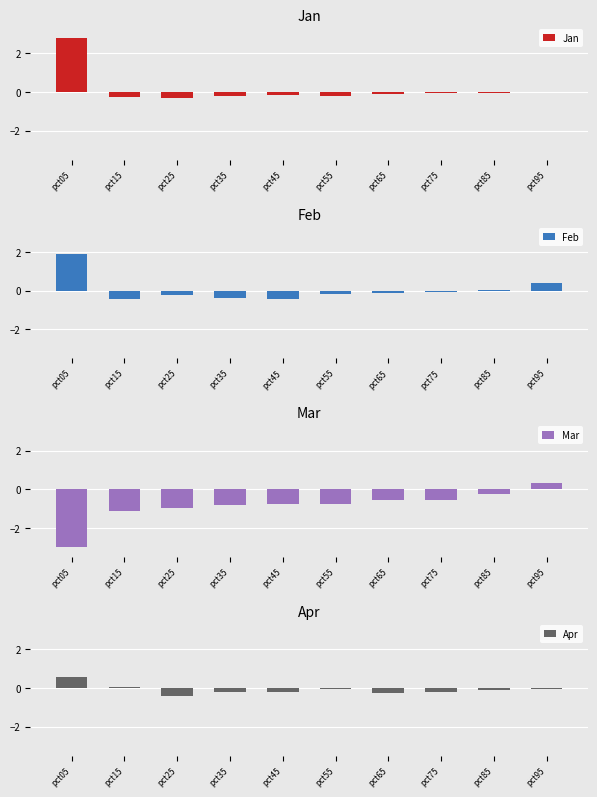

What is the average value of the Jan series?

0.1